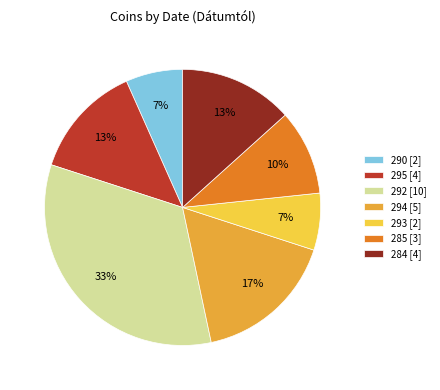

What percentage is the 292 [10] slice, to the nearest percent?

33%